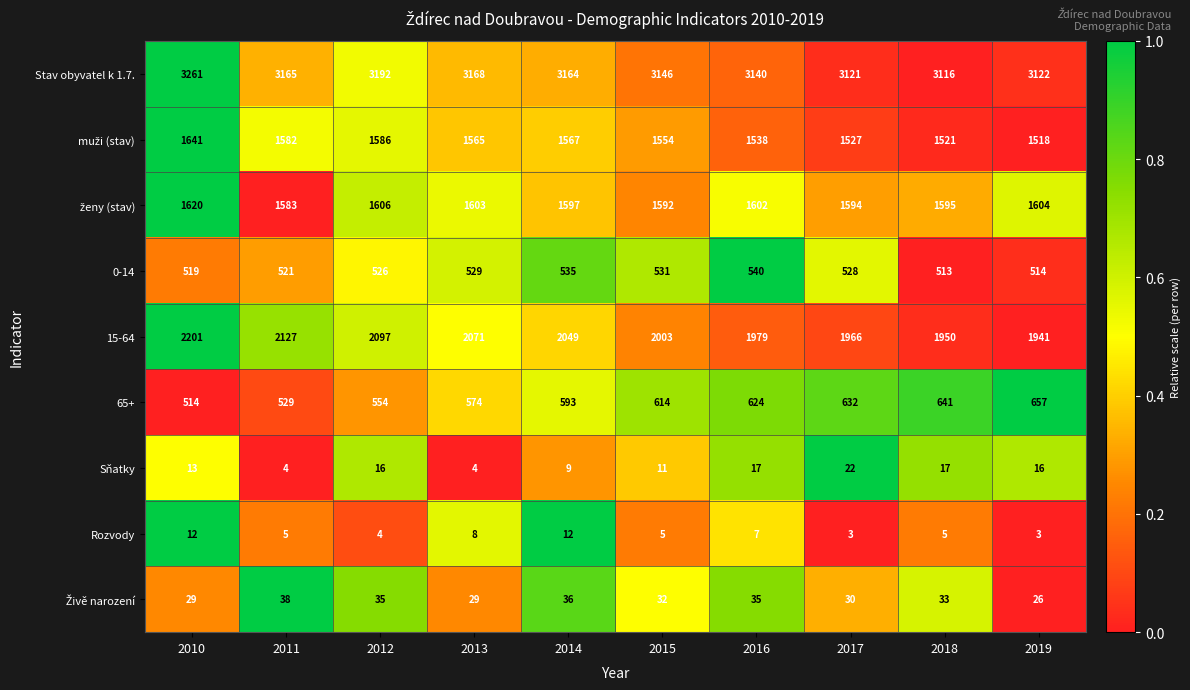

True or false: 15-64 has a value of 537 at 2018.

False